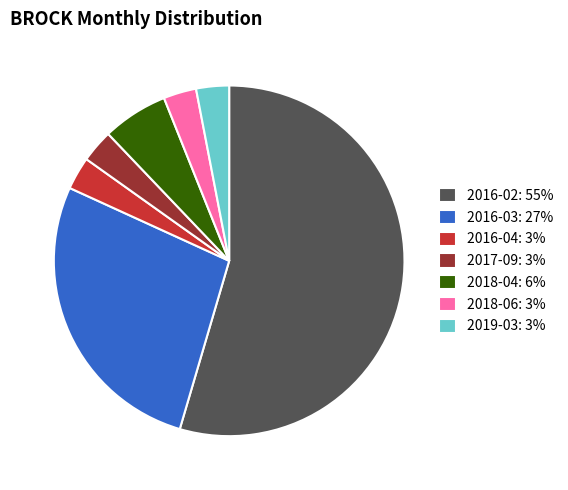

Which slice is the largest?

2016-02